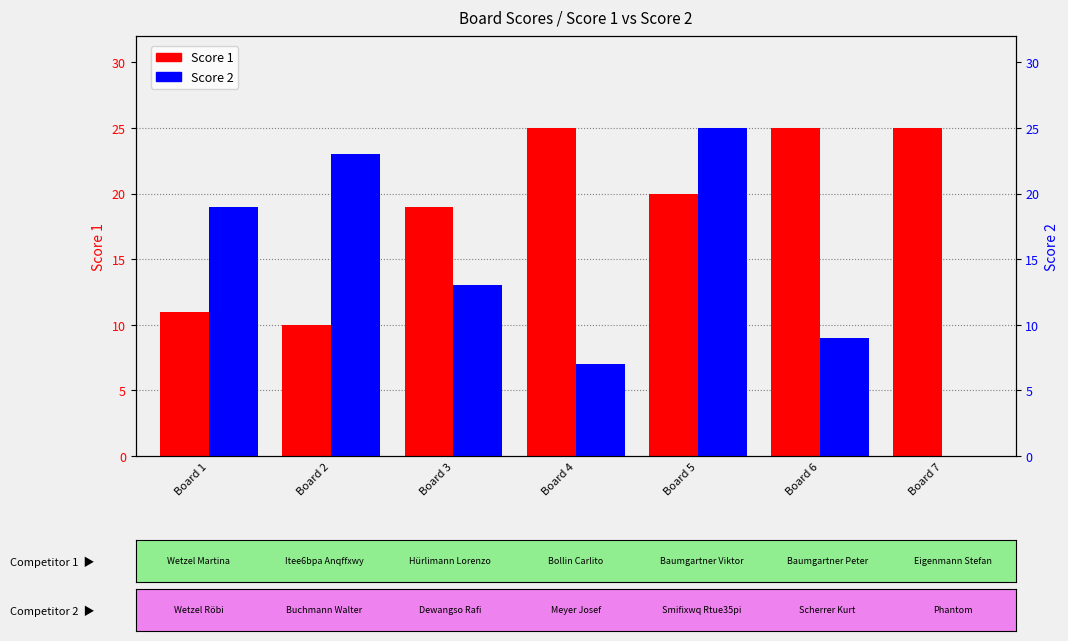

Count the number of data series in this chart.

2